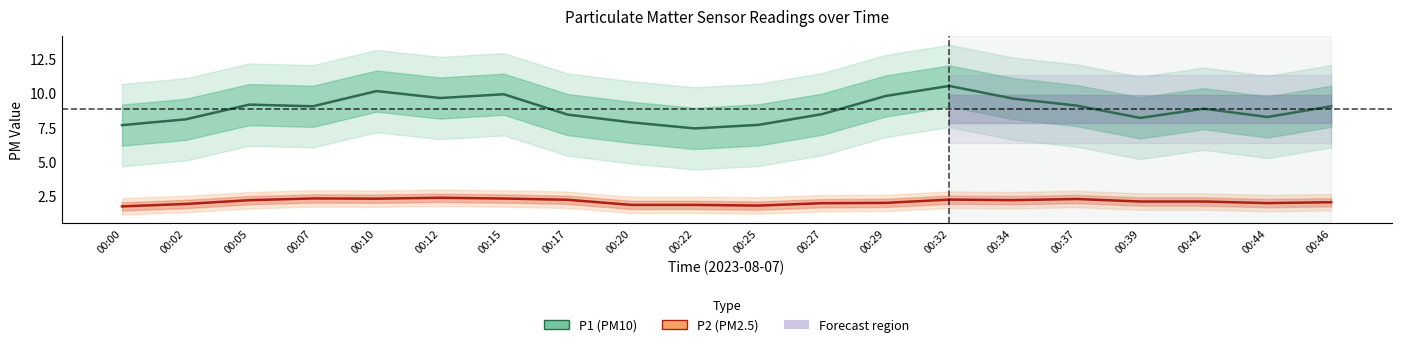

True or false: P1 and P2 cross at least once.

False